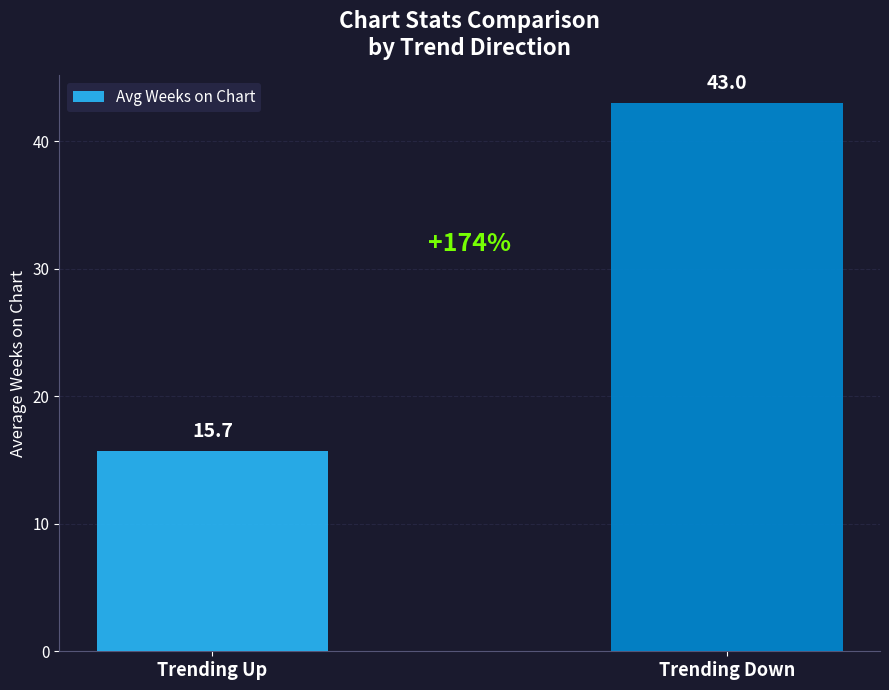

What is the greatest value displayed?

43.0